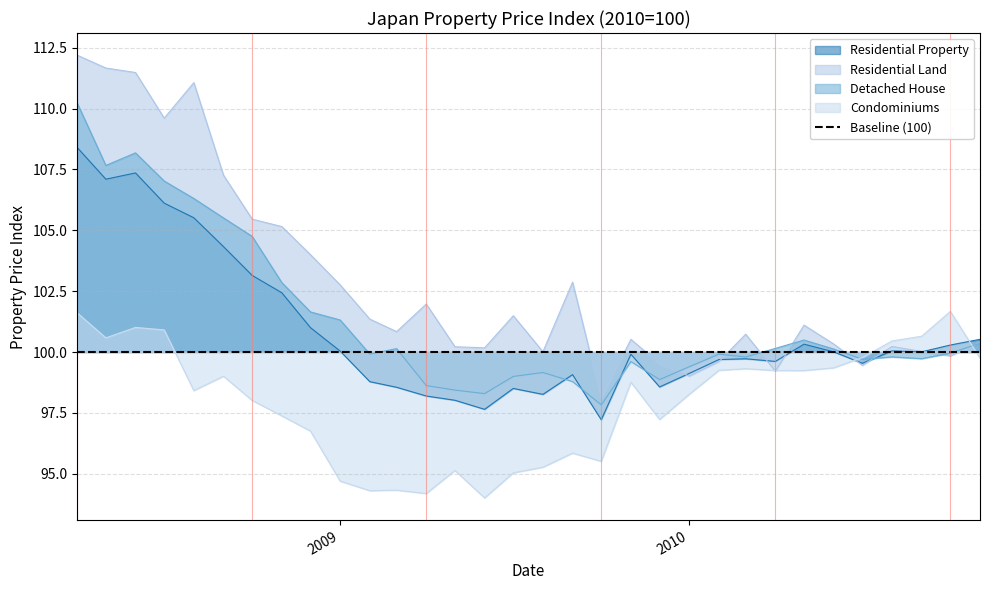

Reading left to right, list all the values displayed in this chart.

Residential Property: 108.4	107.1	107.4	106.1	105.5	104.3	103.1	102.4	101.0	100.0	98.8	98.6	98.2	98.0	97.6	98.5	98.3	99.1	97.2	99.9	98.6	99.1	99.7	99.7	99.6	100.3	100.0	99.5	100.0	100.0	100.3	100.5
Residential Land: 112.2	111.7	111.5	109.6	111.1	107.3	105.5	105.2	104.0	102.8	101.4	100.8	102.0	100.2	100.2	101.5	100.0	102.9	98.1	100.5	99.5	99.0	99.6	100.7	99.2	101.1	100.3	99.5	100.2	100.0	99.8	100.4
Detached House: 110.2	107.7	108.2	107.0	106.3	105.5	104.7	102.9	101.6	101.3	99.9	100.1	98.6	98.4	98.3	99.0	99.2	98.8	97.8	99.6	98.9	99.4	99.9	99.8	100.1	100.5	100.1	99.7	99.8	99.7	100.0	100.4
Condominiums: 101.6	100.6	101.0	100.9	98.4	99.0	98.0	97.4	96.8	94.7	94.3	94.3	94.2	95.1	94.0	95.0	95.3	95.8	95.5	98.8	97.2	98.3	99.2	99.3	99.2	99.2	99.3	99.8	100.5	100.6	101.7	99.8